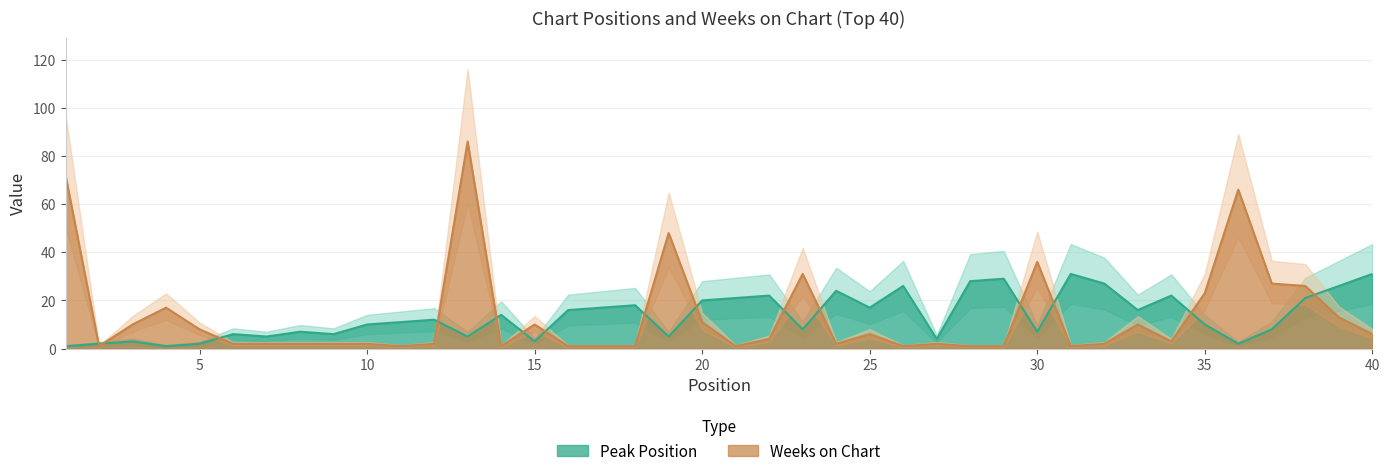

Rank the categories by Peak Position value from lowest to highest.

1, 4, 2, 5, 36, 3, 15, 27, 7, 13, 19, 6, 9, 8, 30, 23, 37, 10, 35, 11, 12, 14, 16, 33, 17, 25, 18, 20, 21, 38, 22, 34, 24, 26, 39, 32, 28, 29, 31, 40